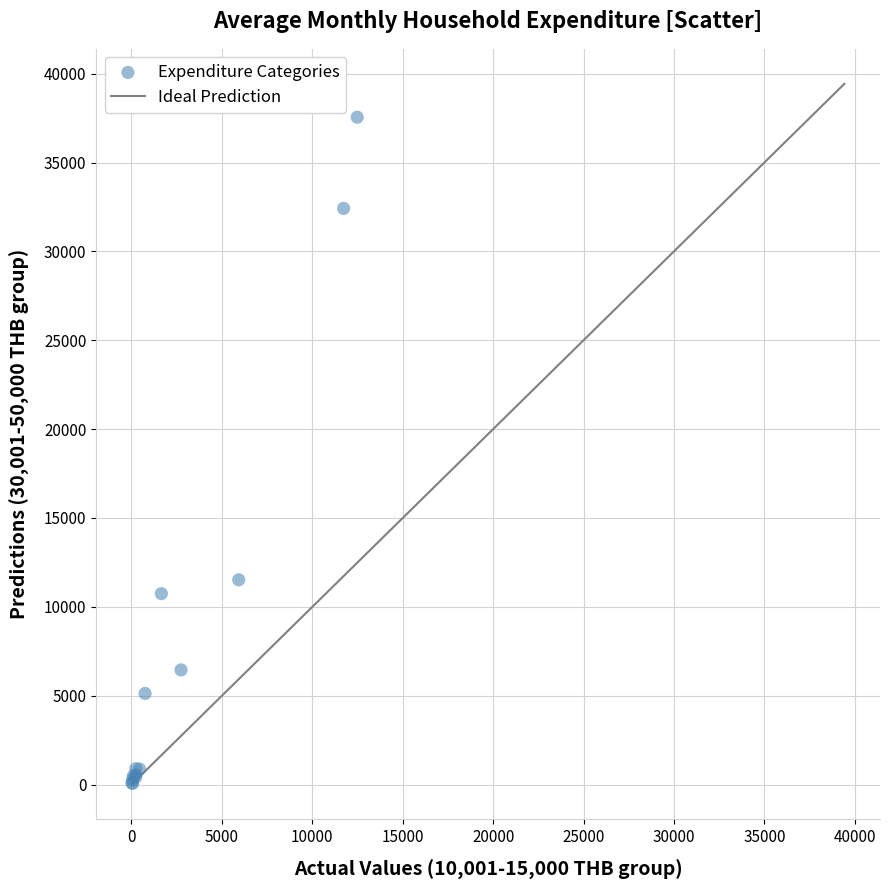

What Y value in the scatter plot is closest to 18807?

11522.5